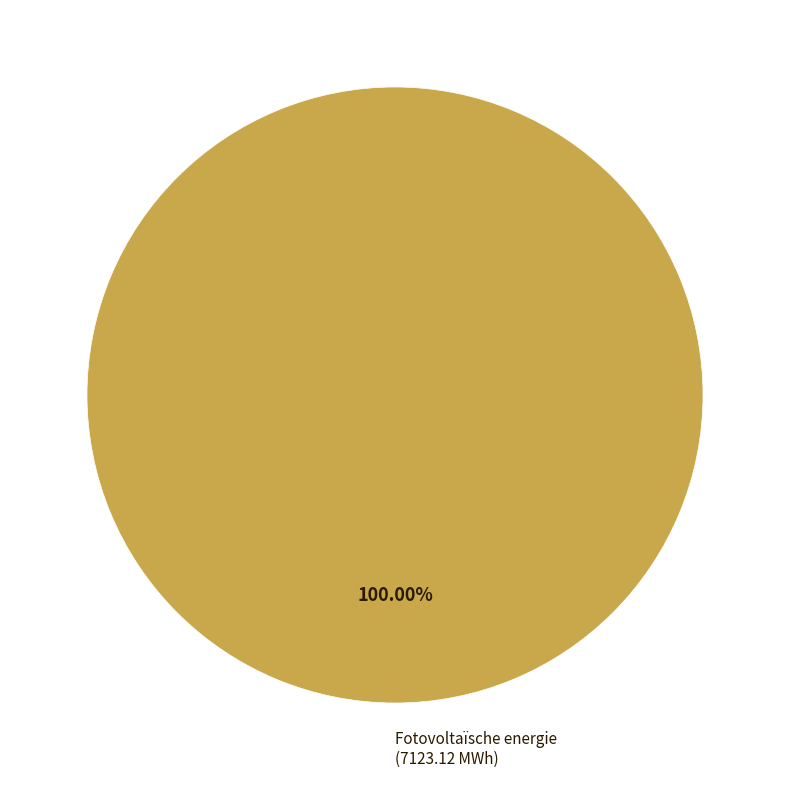

Does any single category account for the majority?

Yes